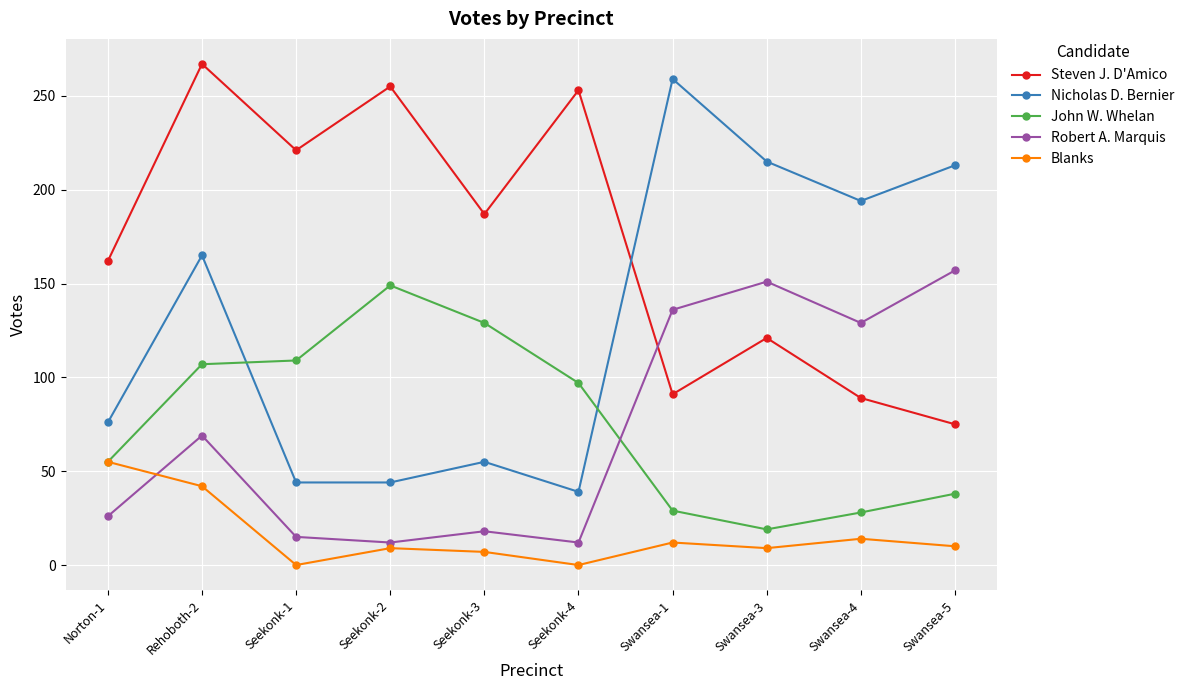

At which category is the sum across all series the highest?

Rehoboth-2